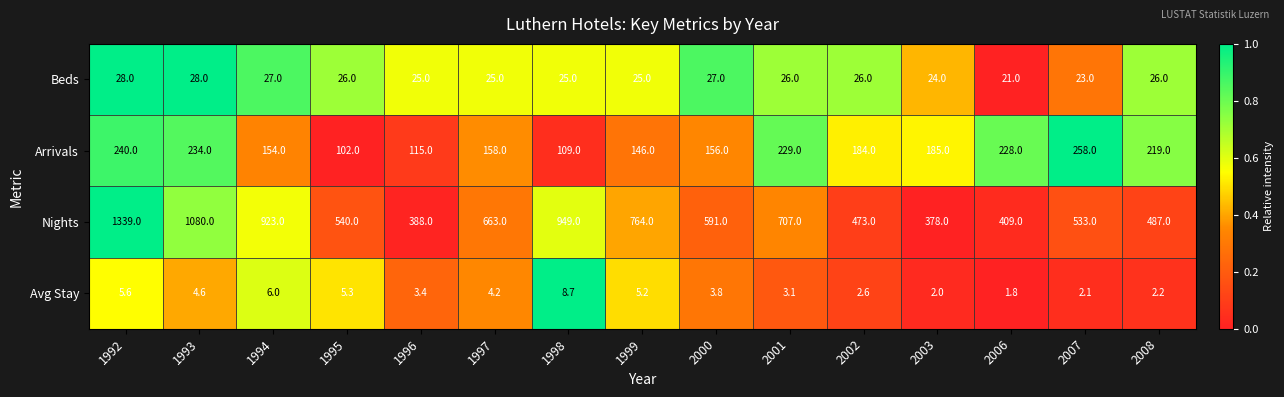

The value of Nights at 1998 is 949.0. True or false?

True